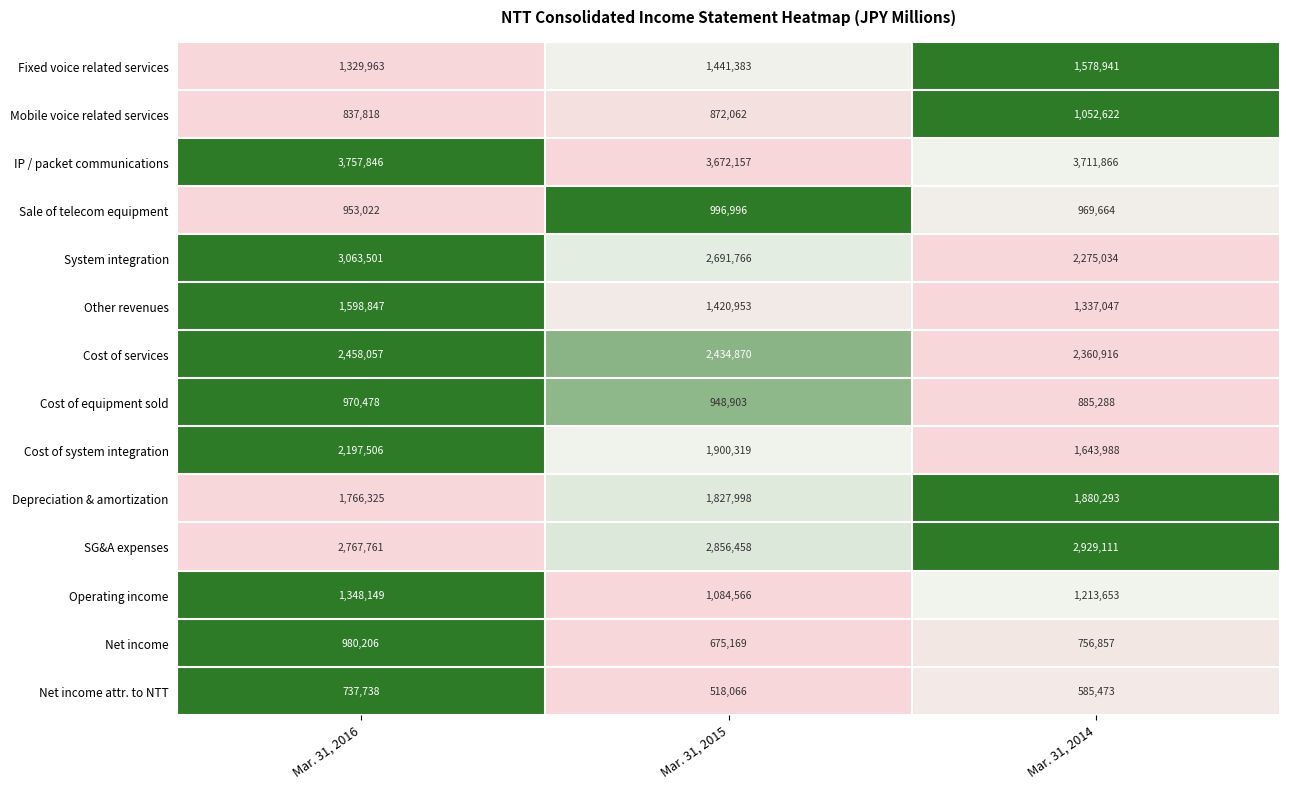

Which category has the lowest value across all series?

Mar. 31, 2015